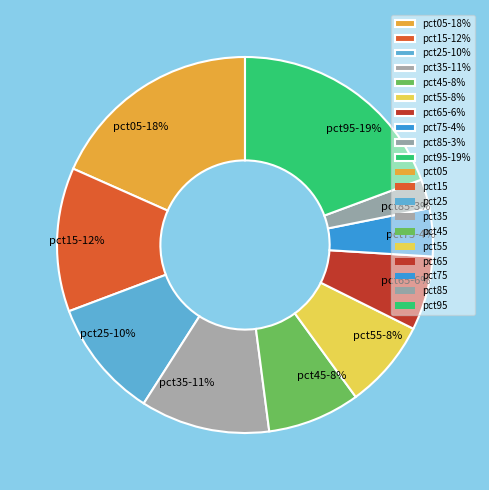

To the nearest percent, what portion does pct25 represent?

10%